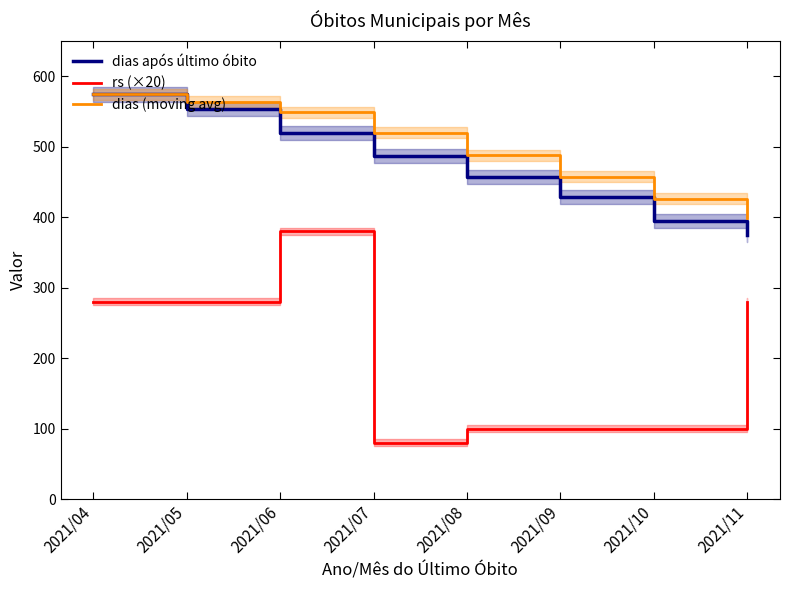

How many lines are shown in the chart?

3